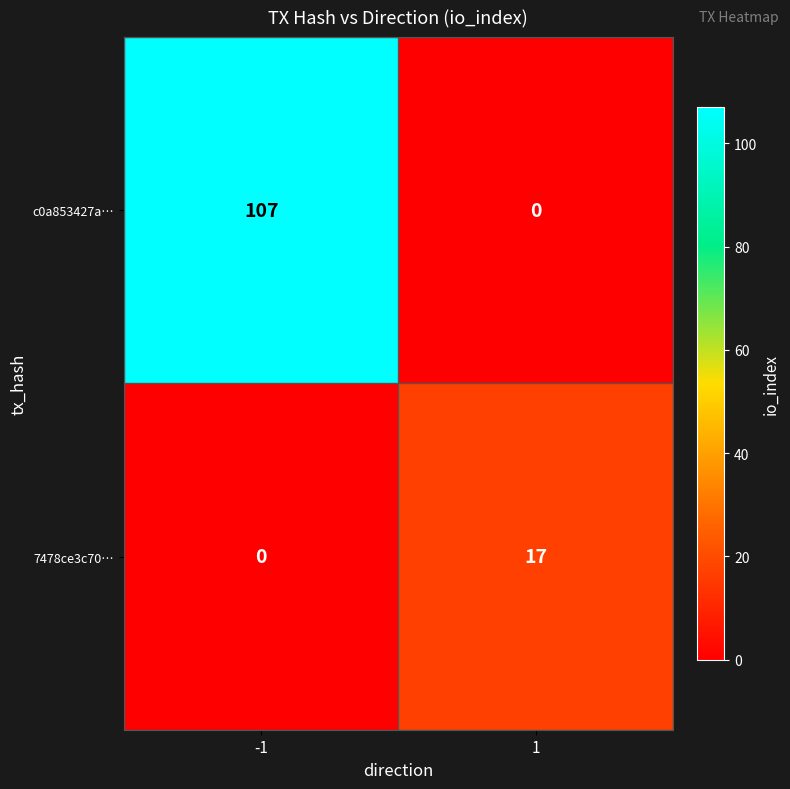

At which category does the chart reach its peak across all series?

-1